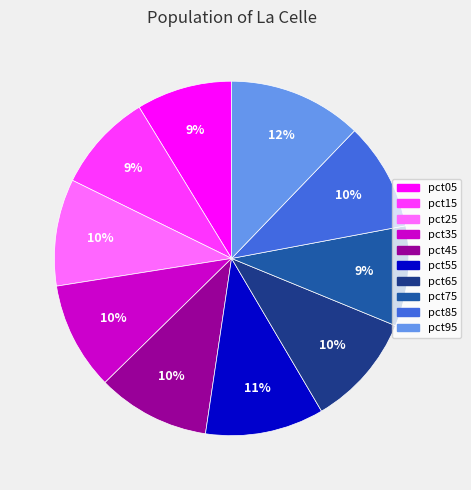

What is the largest slice in the pie chart?

pct95